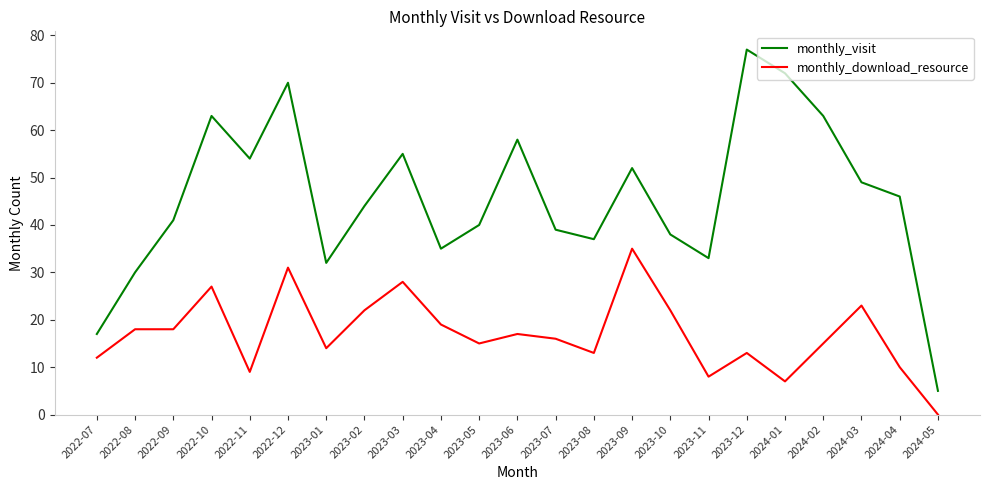

Reading left to right, list all the values displayed in this chart.

monthly_visit: 17	30	41	63	54	70	32	44	55	35	40	58	39	37	52	38	33	77	72	63	49	46	5
monthly_download_resource: 12	18	18	27	9	31	14	22	28	19	15	17	16	13	35	22	8	13	7	15	23	10	0